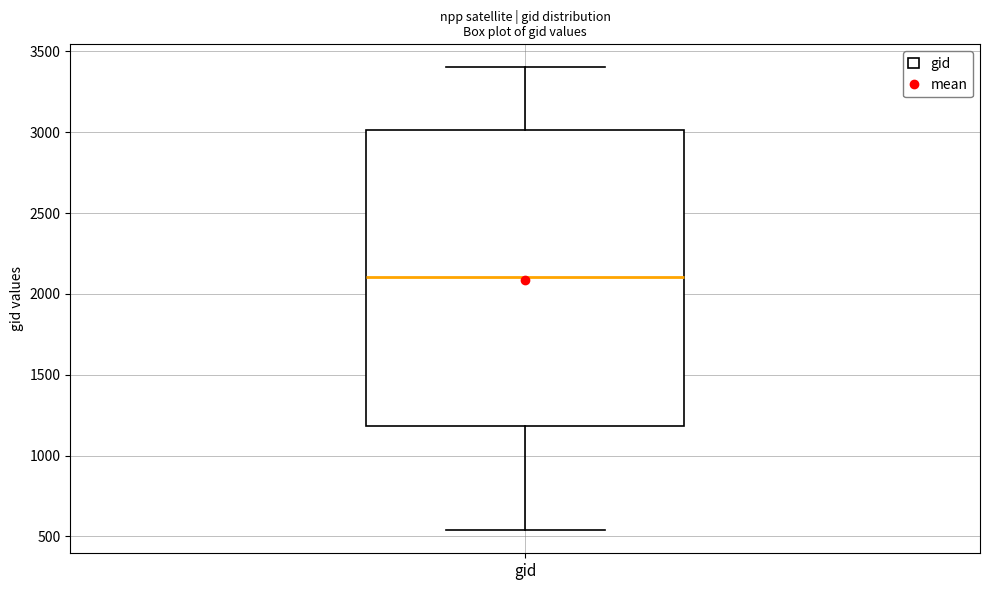

Transcribe this box plot: give where the median line is, the range the box spans, and where the two whiskers end, as read against the y-axis. The values are not printed on the chart, so give them approximately, as read against the axis.

median 2100, box 1200 to 3000, whiskers 550 to 3400